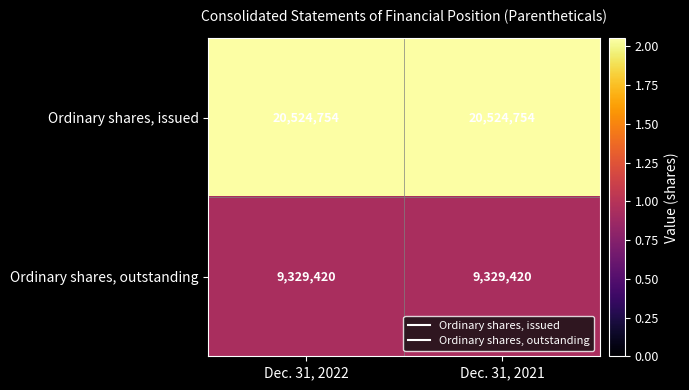

What is the maximum value shown in the chart?

20524754